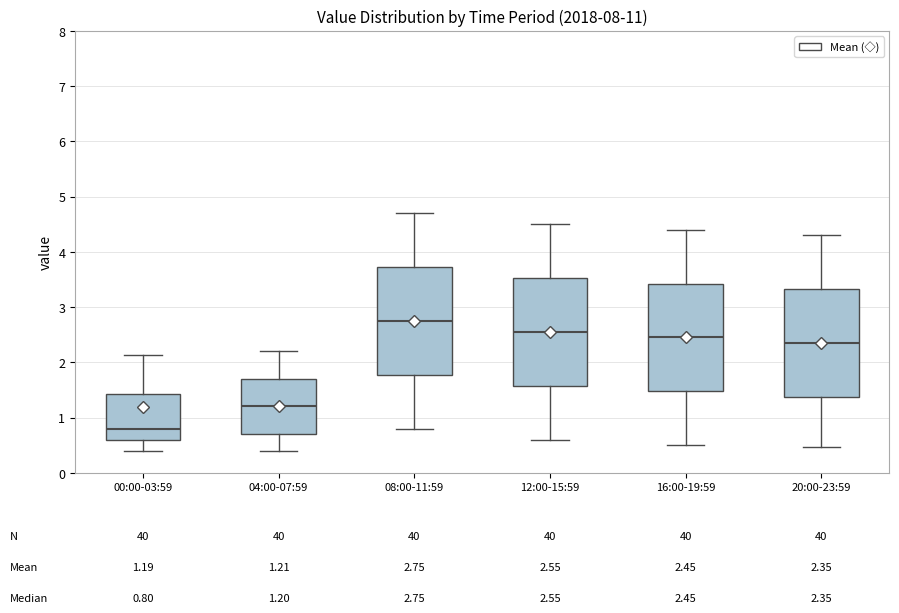

Which box's median line is the lowest?

00:00-03:59